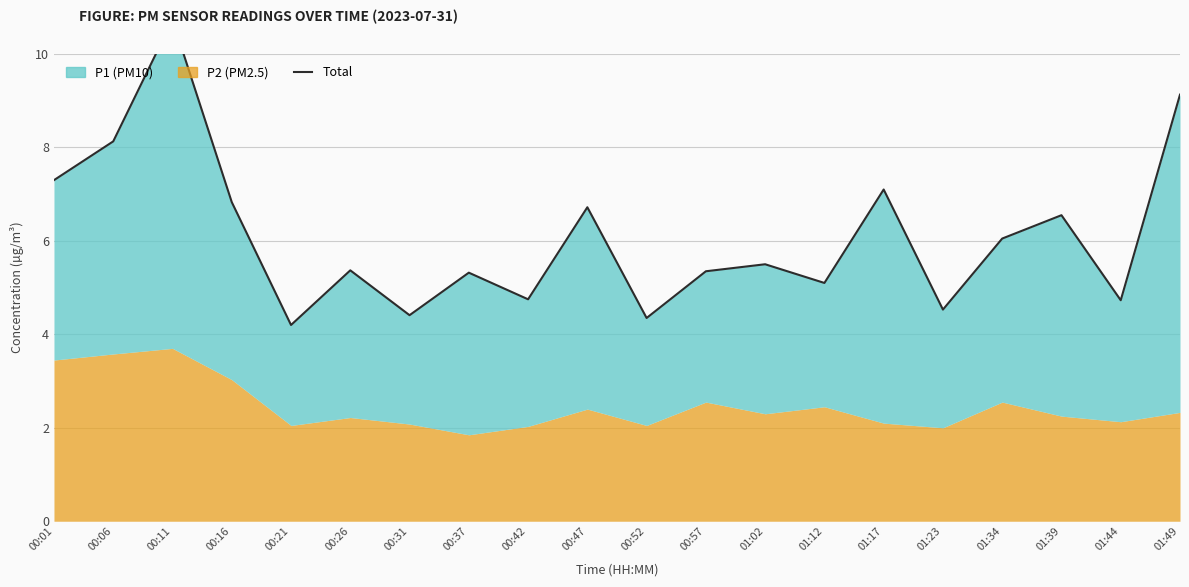

What is the label of the 1st point from the left?

00:01